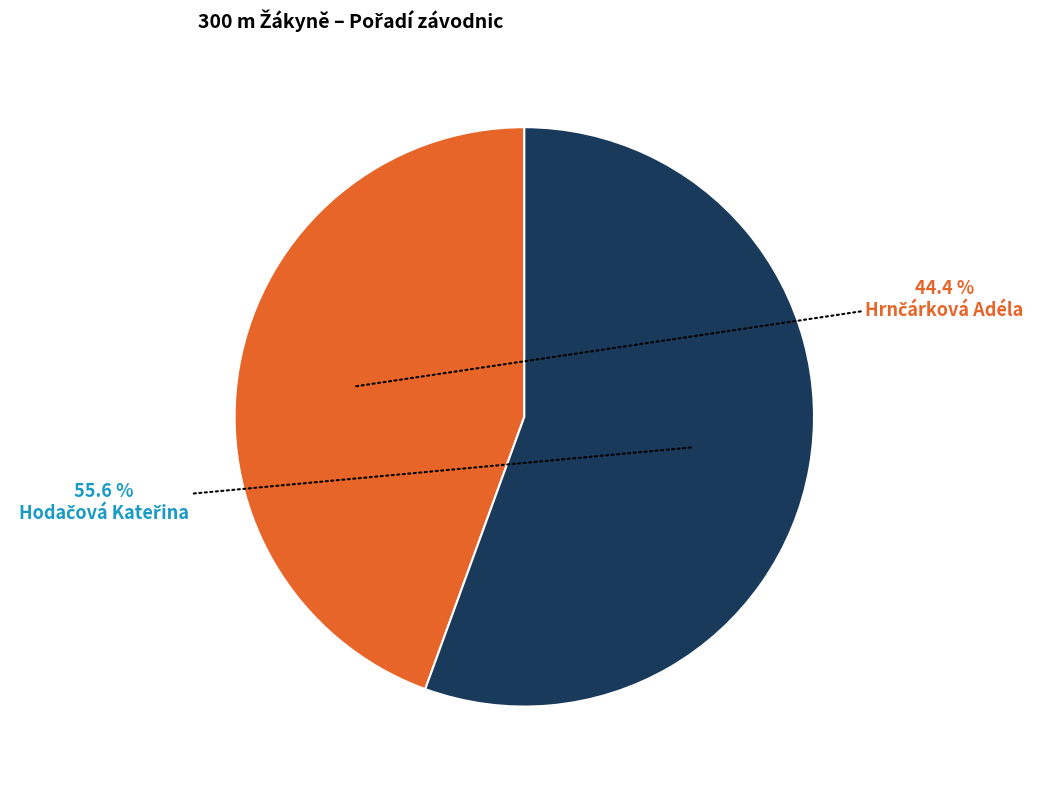

Is there a majority slice in this chart?

Yes